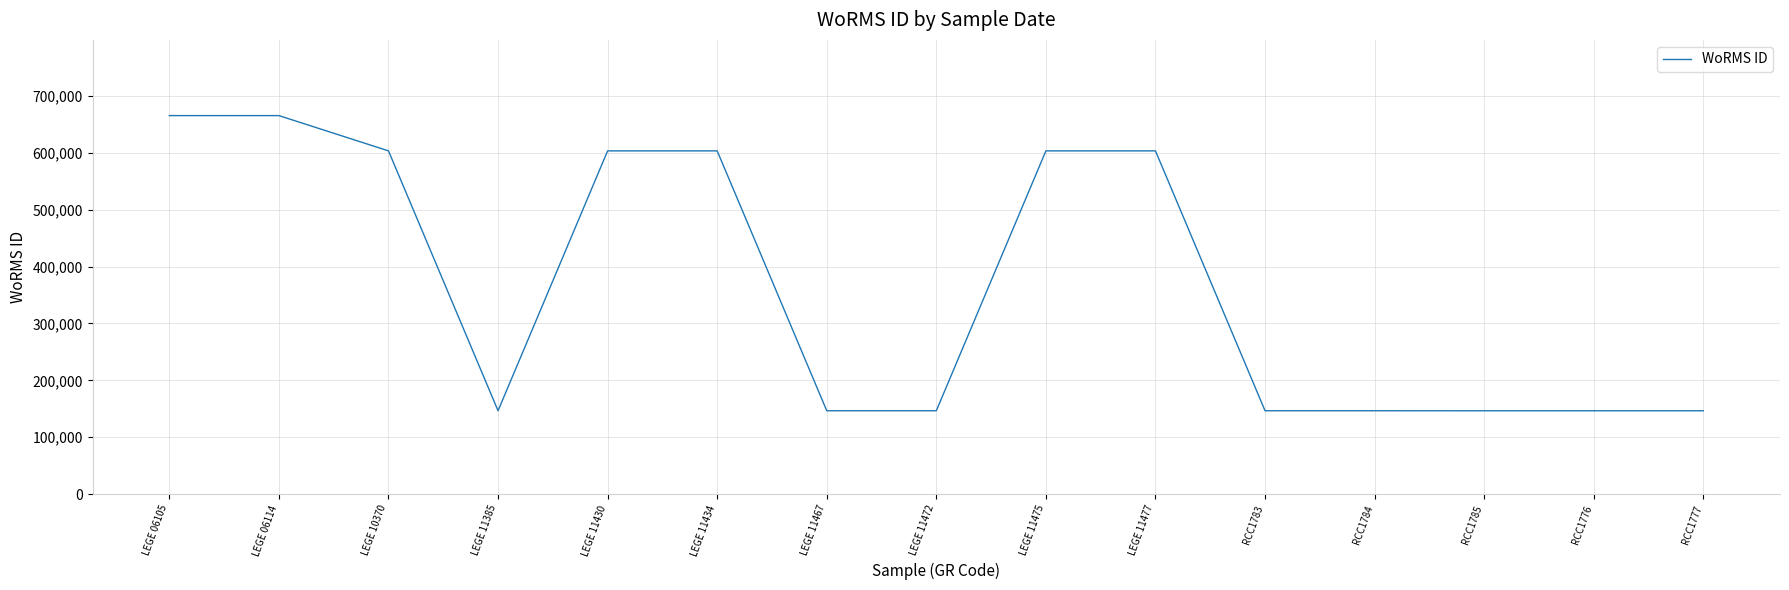

What is the smallest value displayed?

146548